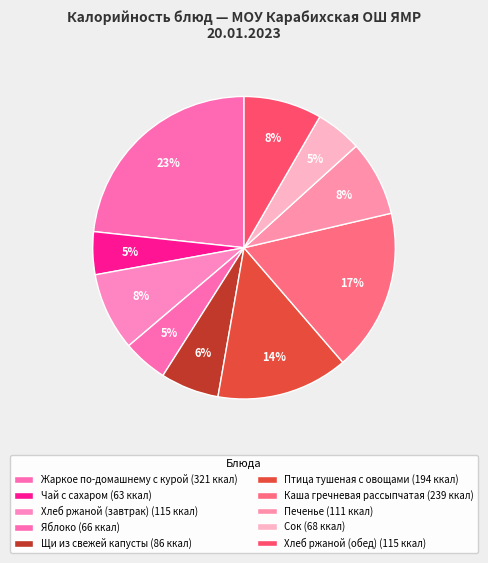

Does Сок account for over 50% of the chart?

No